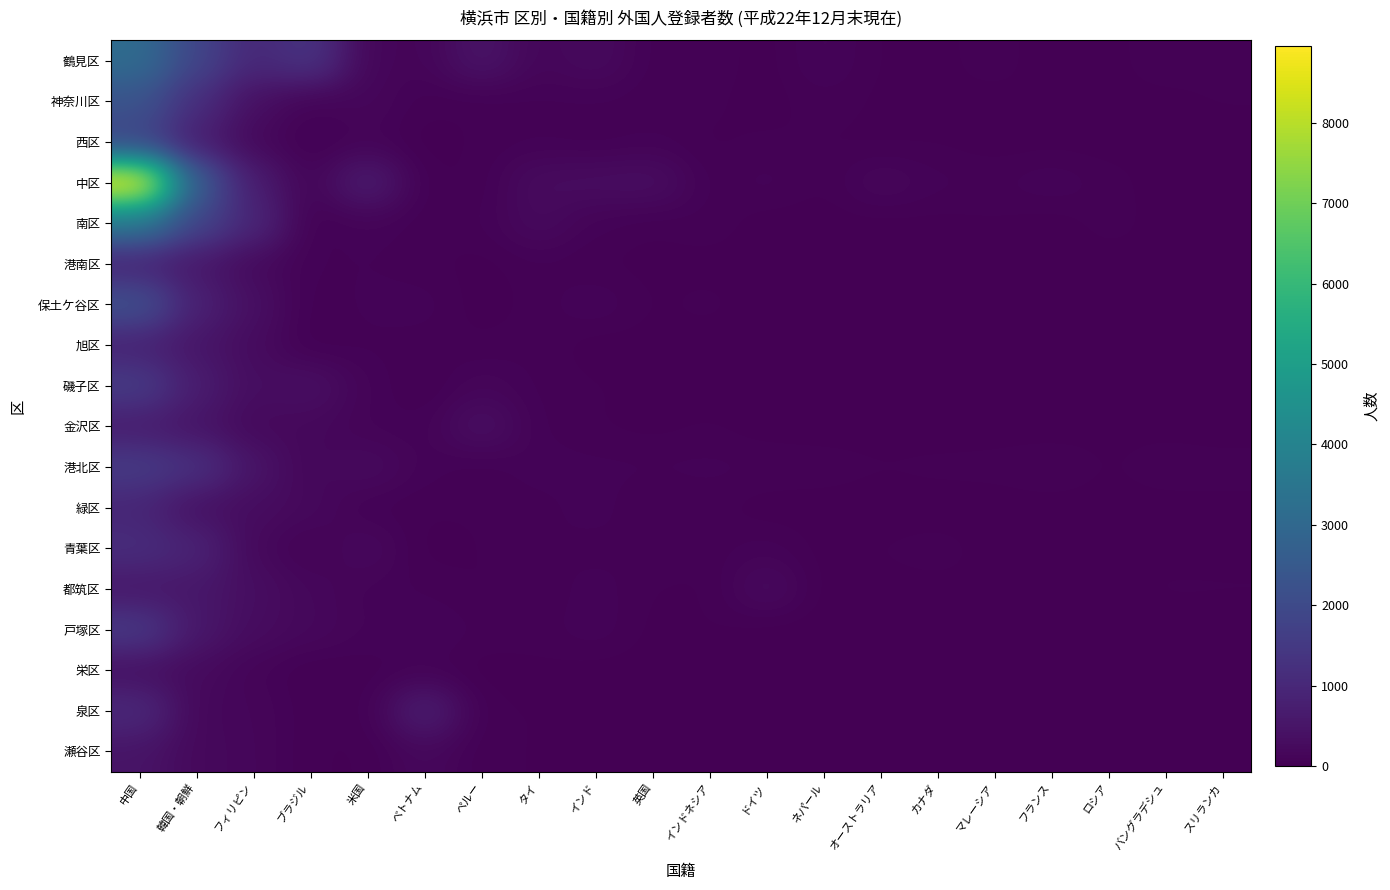

Which series has the widest spread of values?

中区